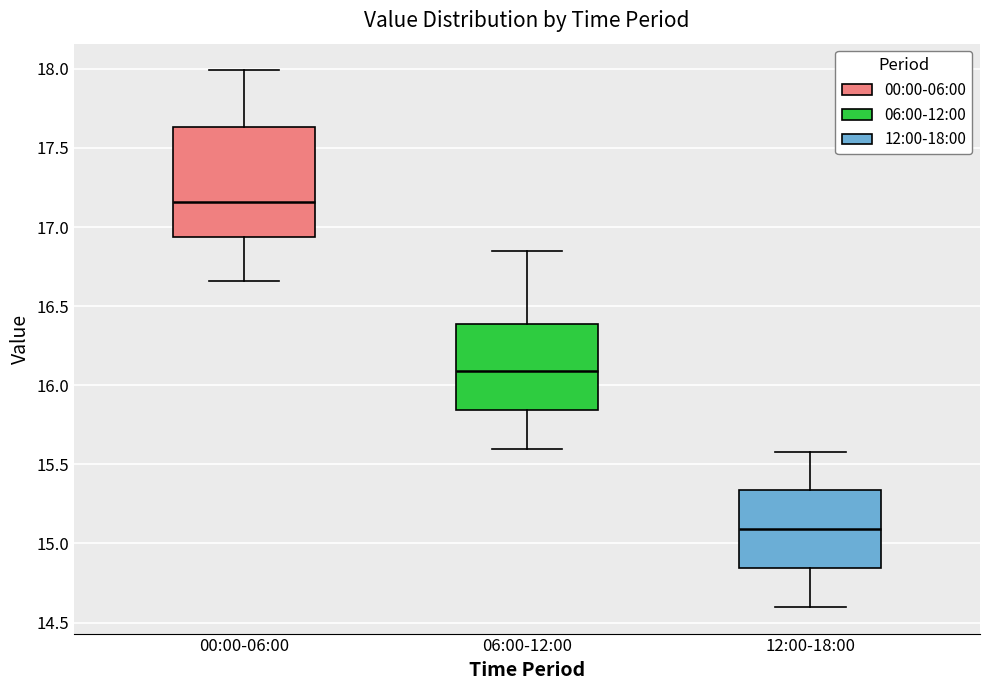

Which box is the tallest, from its lower edge to its upper edge?

00:00-06:00